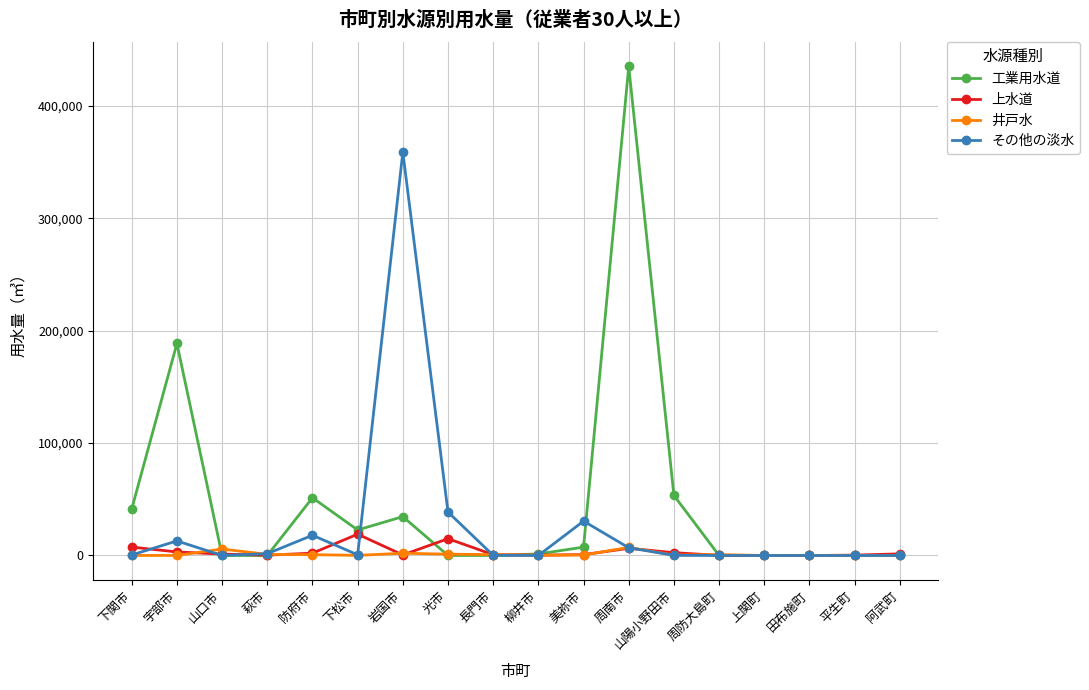

What is the spread (max minus min) of values at 岩国市?

358504